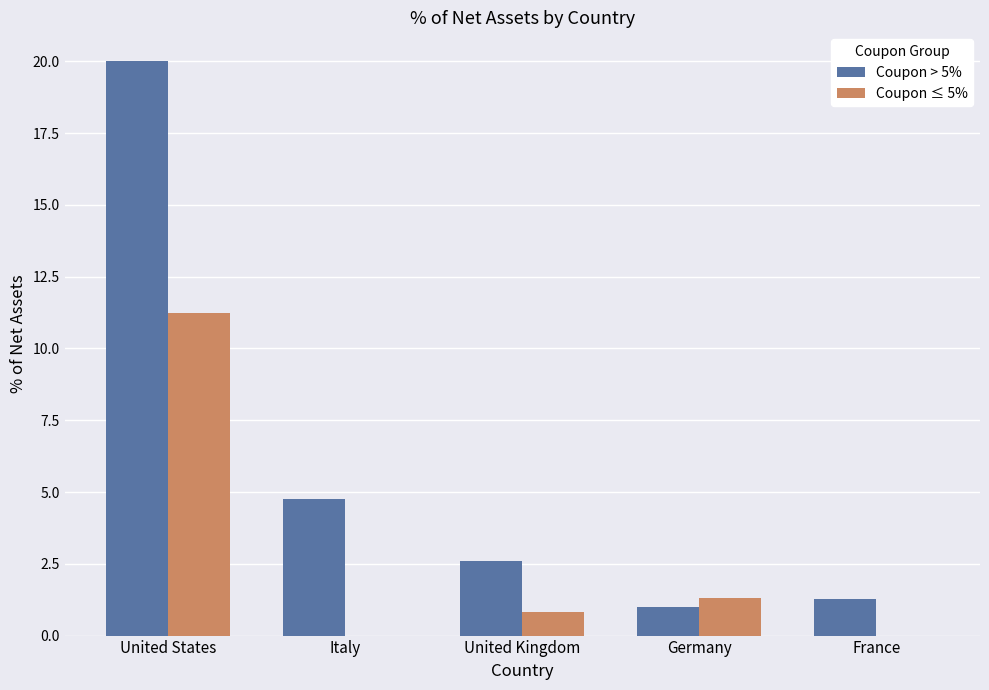

Reading right to left, transcribe all the data shown in this chart.

Coupon > 5%: 1.3	1.0	2.6	4.8	20.0
Coupon ≤ 5%: 0.0	1.3	0.8	0.0	11.2